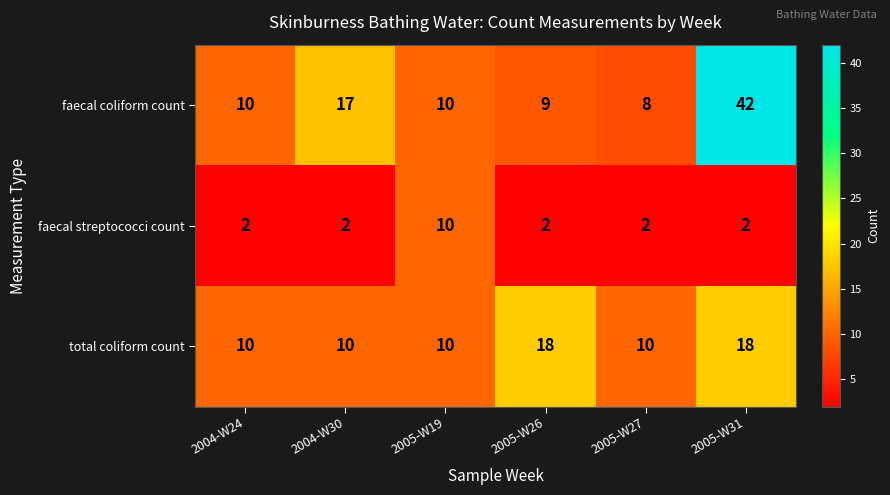

Rank the series by their maximum value, from highest to lowest.

faecal coliform count, total coliform count, faecal streptococci count